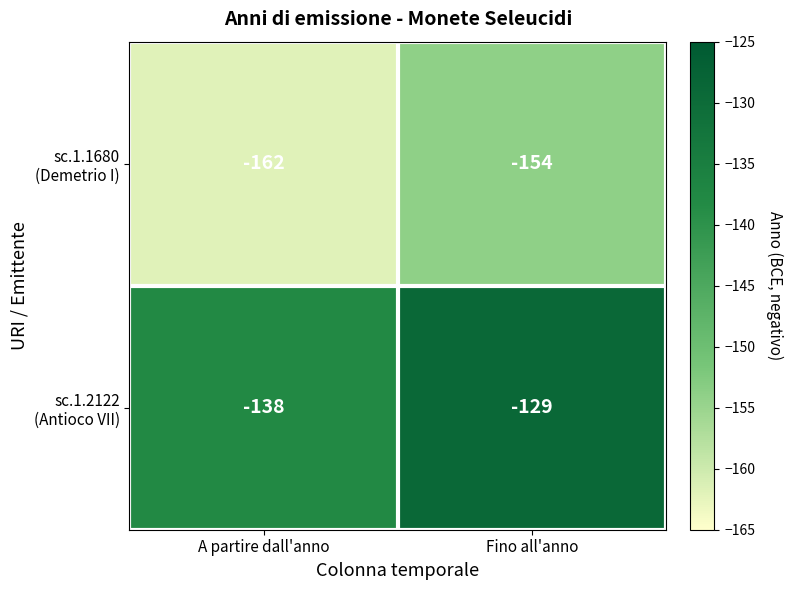

What is the spread (max minus min) of values at A partire dall'anno?

24